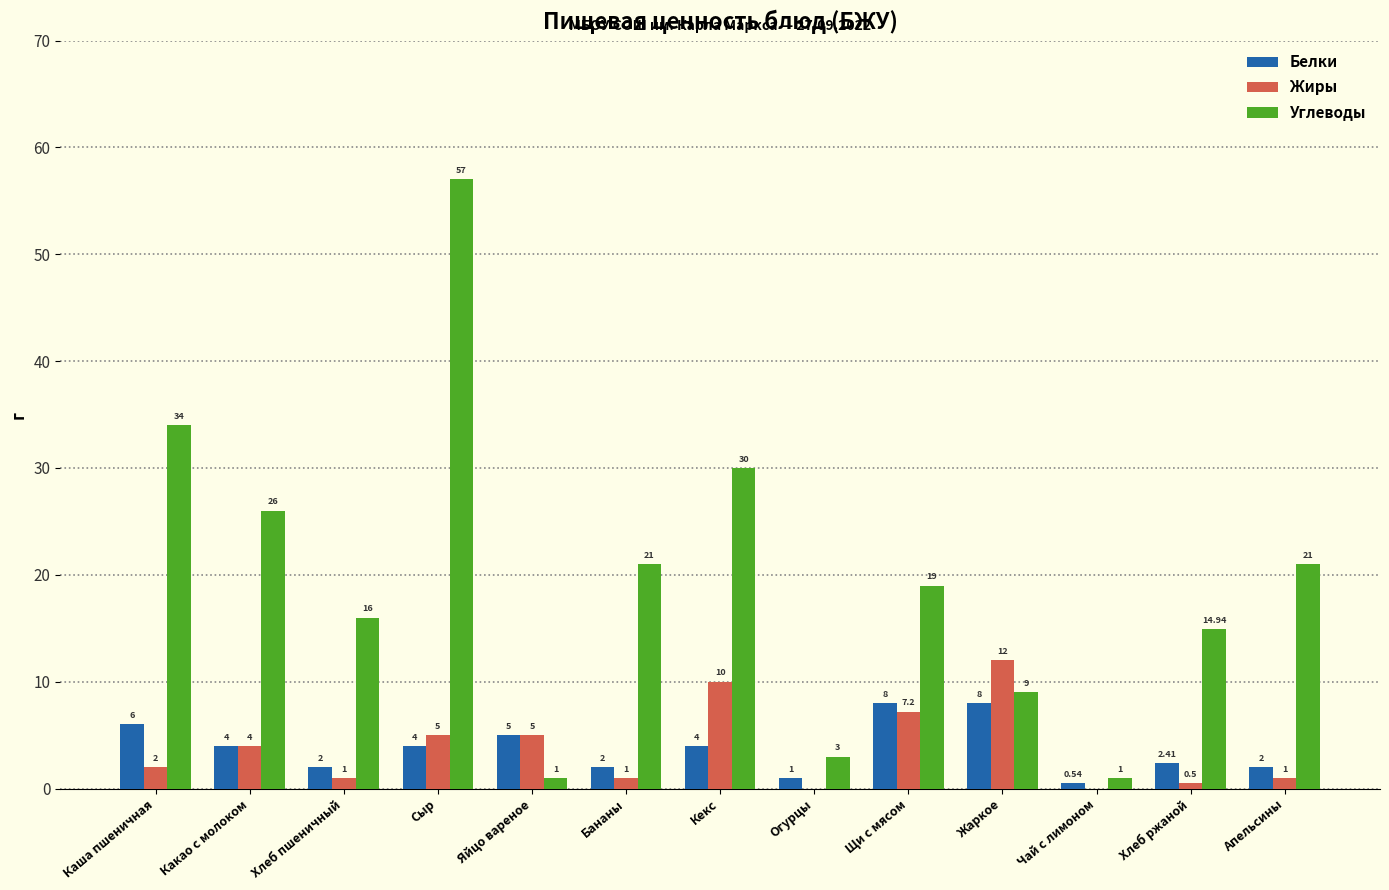

Reading right to left, extract all data points from this chart.

Белки: Апельсины=2.0	Хлеб ржаной=2.4	Чай с лимоном=0.5	Жаркое=8.0	Щи с мясом=8.0	Огурцы=1.0	Кекс=4.0	Бананы=2.0	Яйцо вареное=5.0	Сыр=4.0	Хлеб пшеничный=2.0	Какао с молоком=4.0	Каша пшеничная=6.0
Жиры: Апельсины=1.0	Хлеб ржаной=0.5	Чай с лимоном=0.0	Жаркое=12.0	Щи с мясом=7.2	Огурцы=0.0	Кекс=10.0	Бананы=1.0	Яйцо вареное=5.0	Сыр=5.0	Хлеб пшеничный=1.0	Какао с молоком=4.0	Каша пшеничная=2.0
Углеводы: Апельсины=21.0	Хлеб ржаной=14.9	Чай с лимоном=1.0	Жаркое=9.0	Щи с мясом=19.0	Огурцы=3.0	Кекс=30.0	Бананы=21.0	Яйцо вареное=1.0	Сыр=57.0	Хлеб пшеничный=16.0	Какао с молоком=26.0	Каша пшеничная=34.0